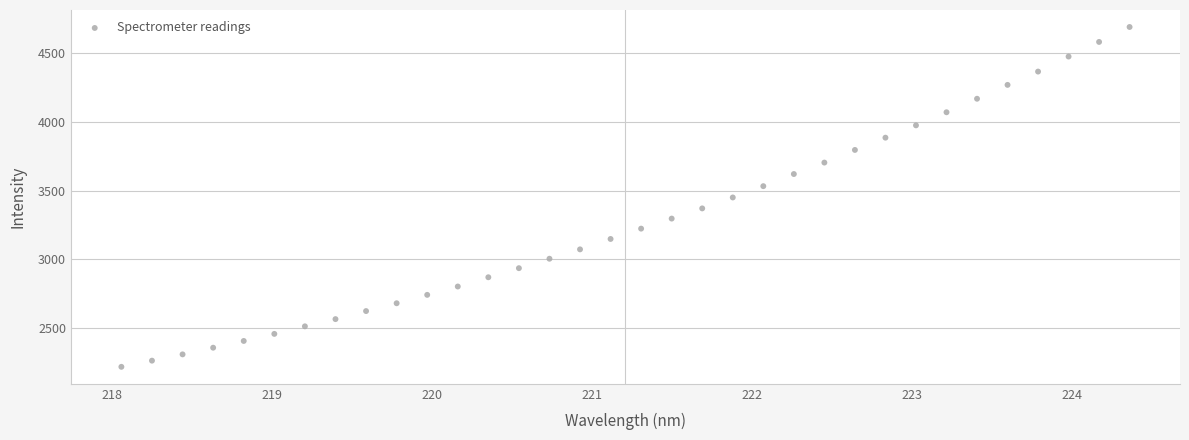

What is the range of X values (max minus min)?

6.3